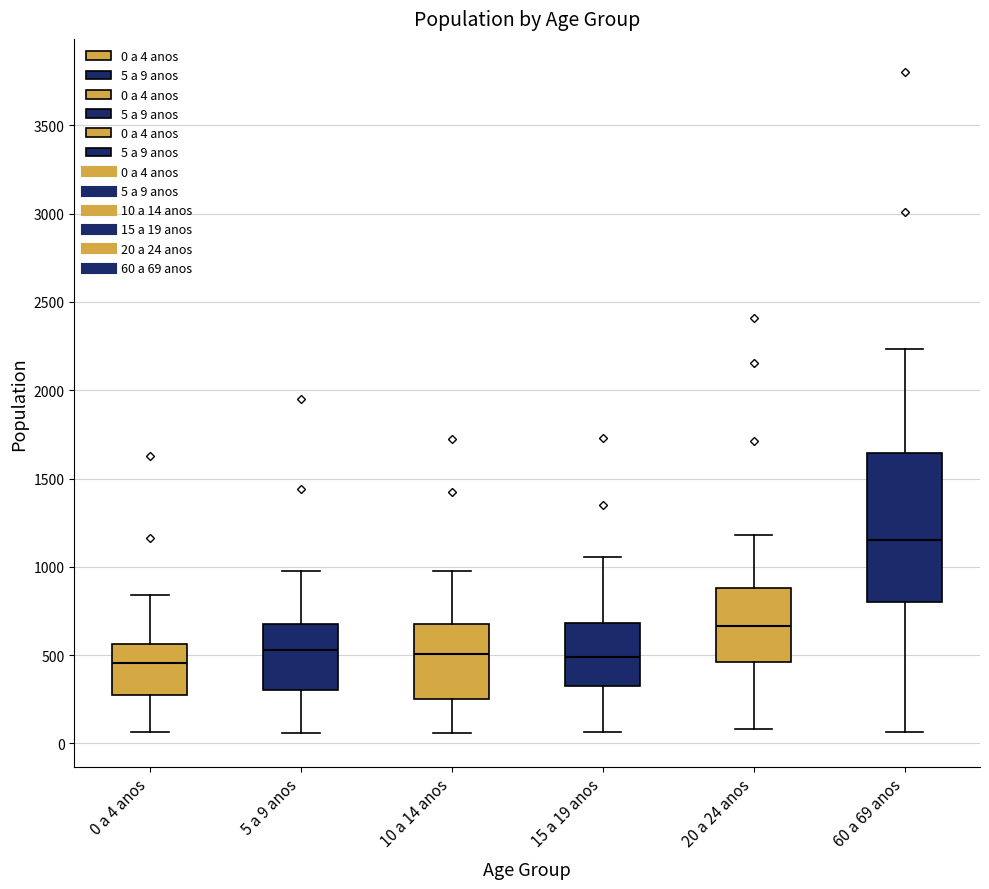

Reading left to right, read every box against the y-axis: the position of its median line, the range the box covers, and the ends of its whiskers. The values are not printed on the chart, so give them approximately, as read against the axis.

0 a 4 anos: median 450, box 300 to 550, whiskers 50 to 850
5 a 9 anos: median 550, box 300 to 650, whiskers 50 to 1000
10 a 14 anos: median 500, box 250 to 700, whiskers 50 to 950
15 a 19 anos: median 500, box 300 to 700, whiskers 50 to 1050
20 a 24 anos: median 650, box 450 to 900, whiskers 100 to 1200
60 a 69 anos: median 1150, box 800 to 1650, whiskers 50 to 2250